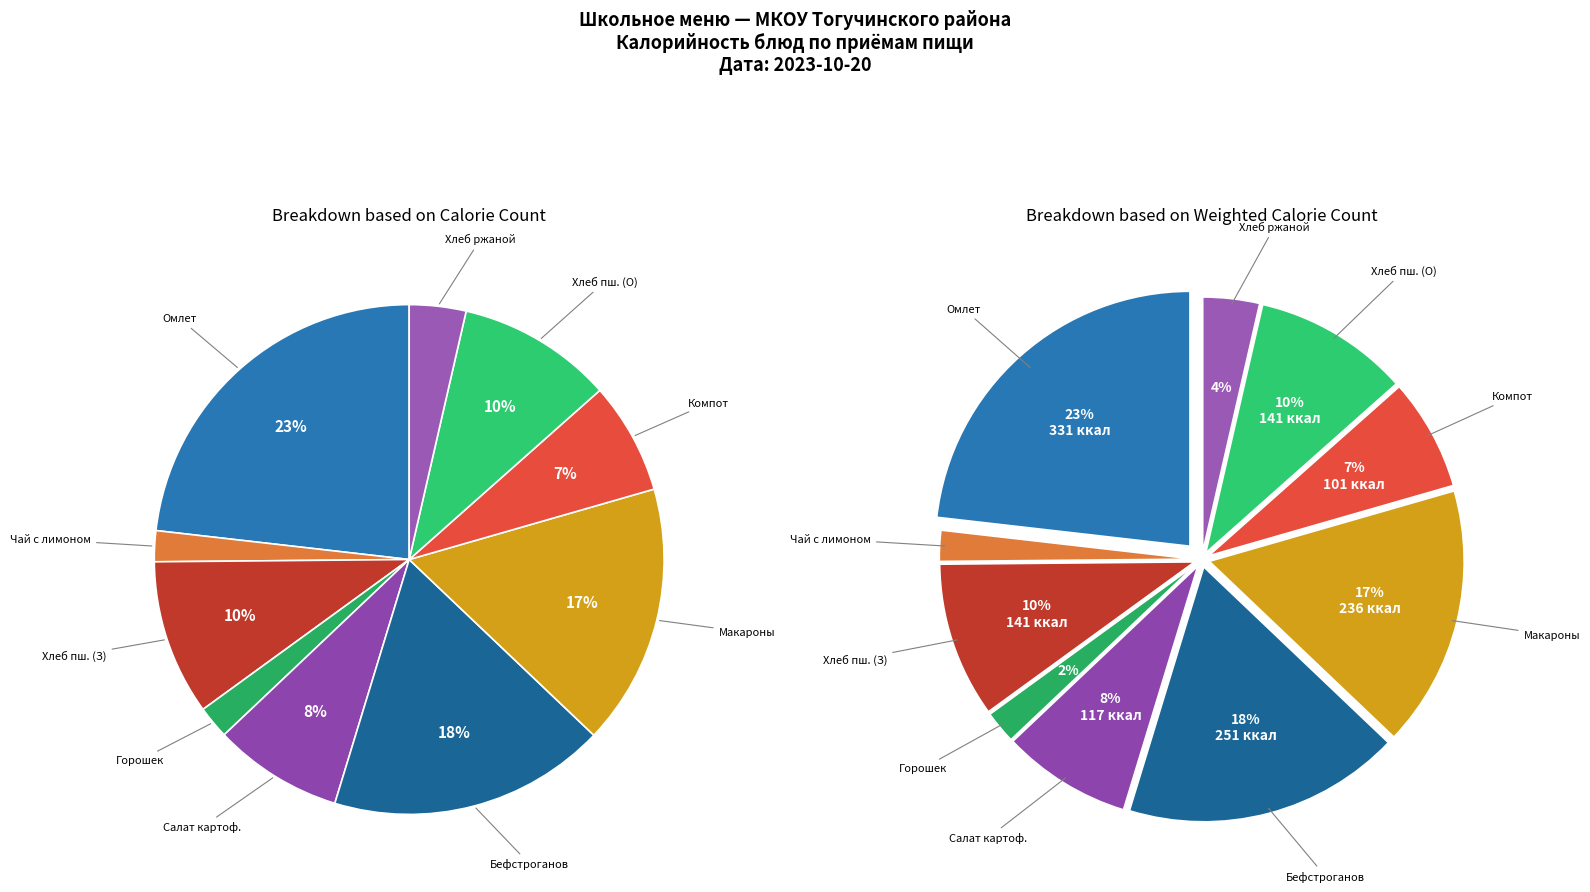

The Салат картофельный с морковью slice represents 1% of the pie. True or false?

False